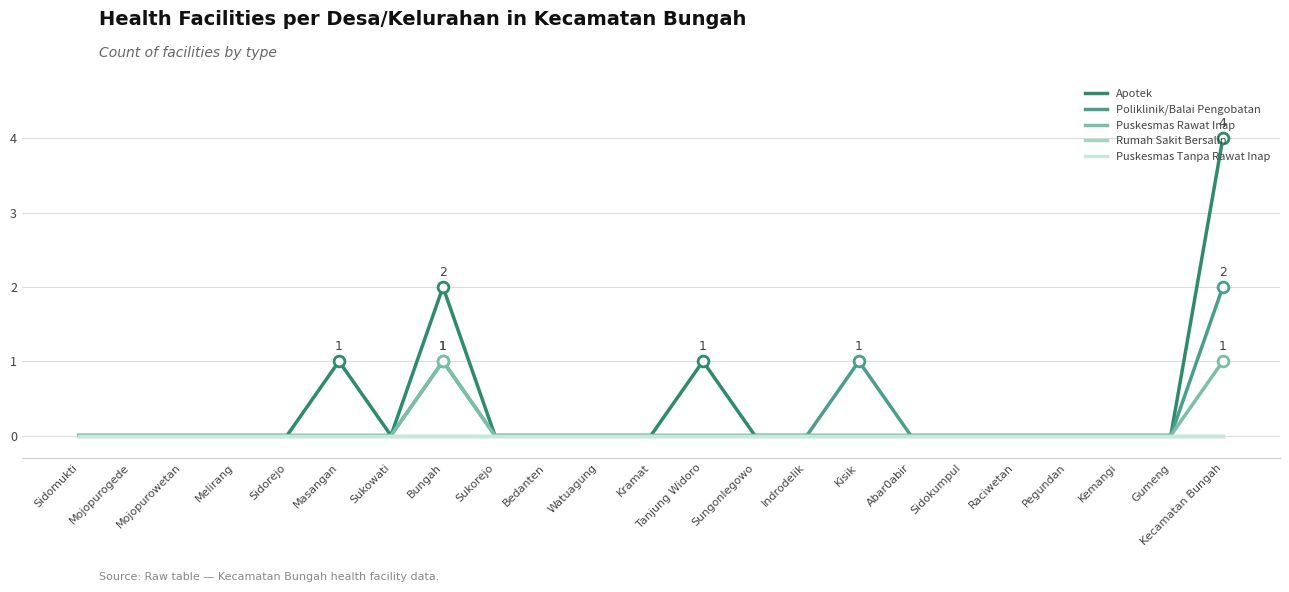

Does the chart have visible grid lines?

Yes